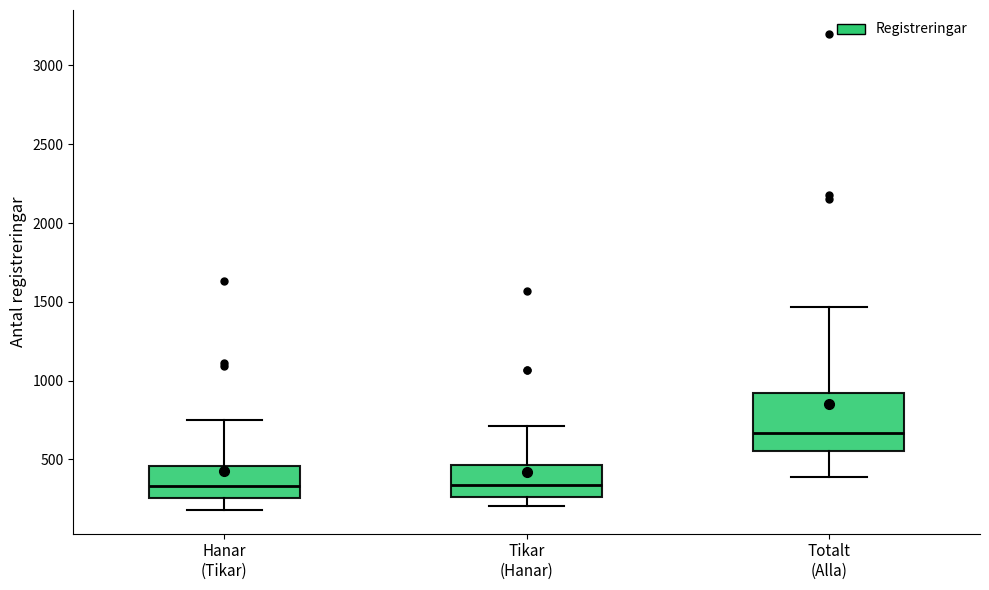

Where does the upper whisker of the box for Tikar (Hanar) end on the y-axis? The values are not printed on the chart, so give them approximately, as read against the axis.

700